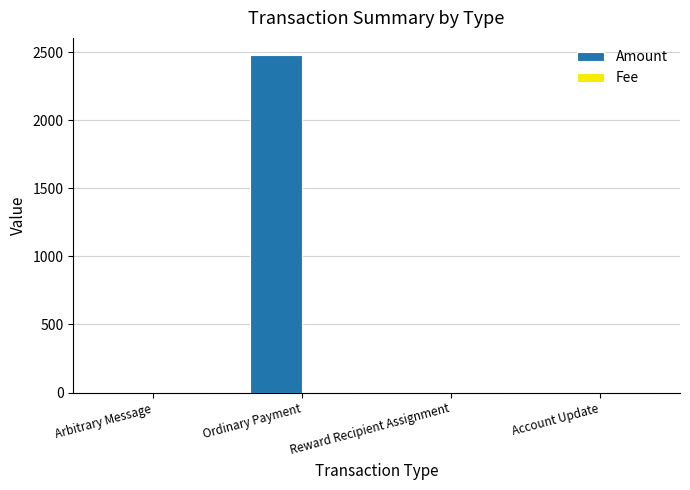

At which category does the chart reach its peak across all series?

Ordinary Payment